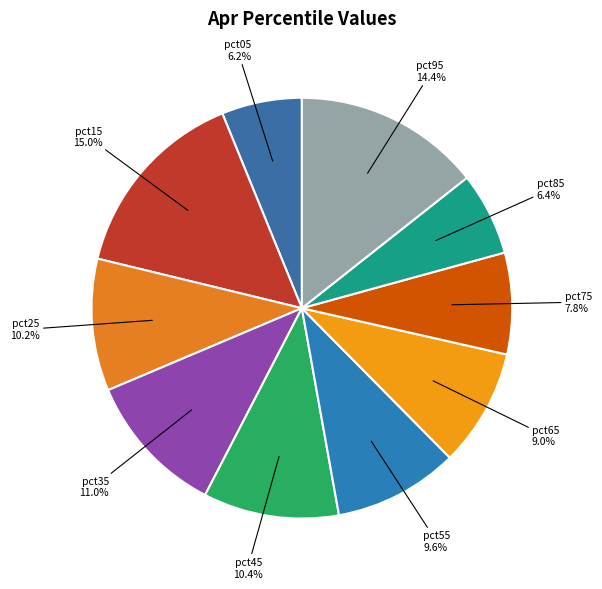

What is the smallest slice in the pie chart?

pct05